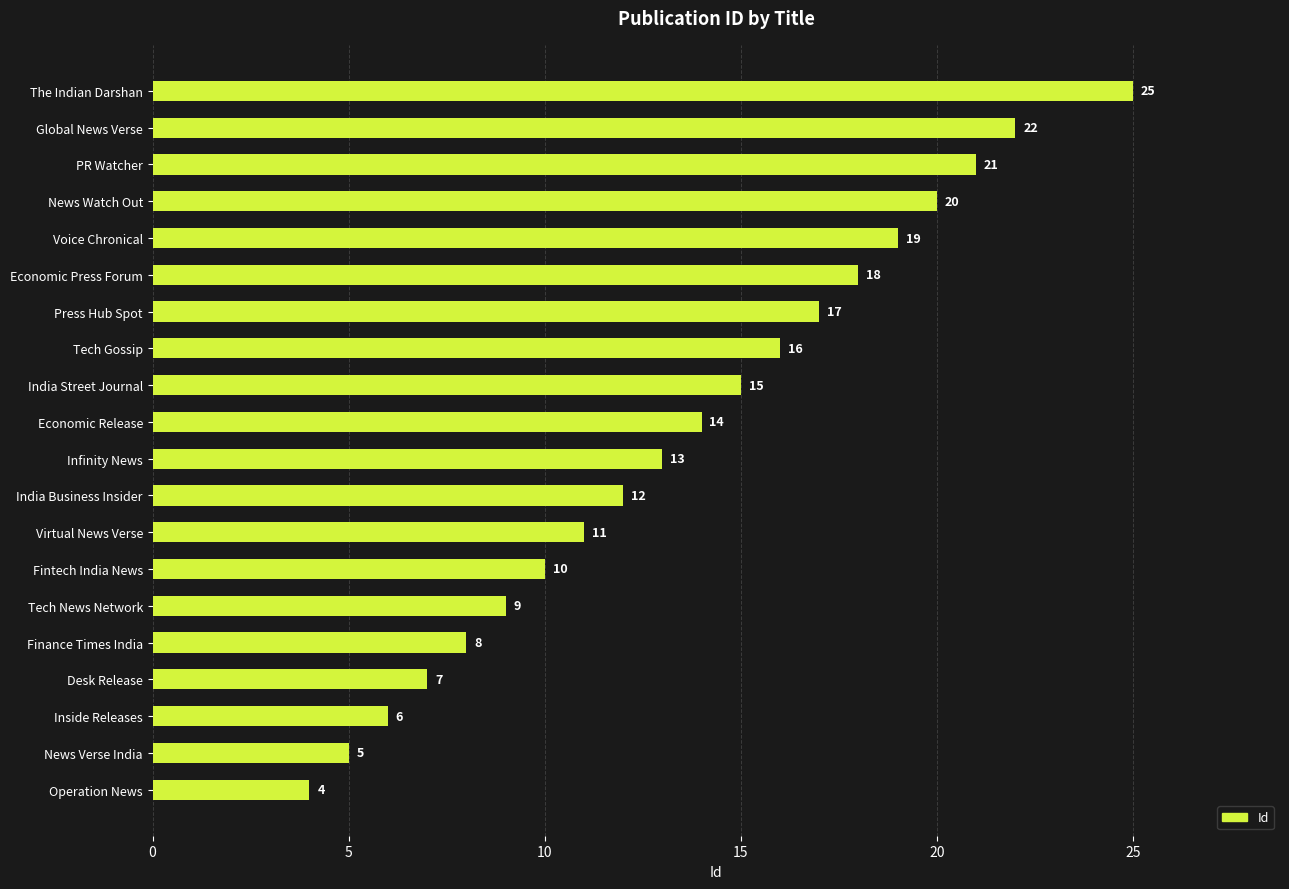

Is it true that the value at Global News Verse is 12?

False